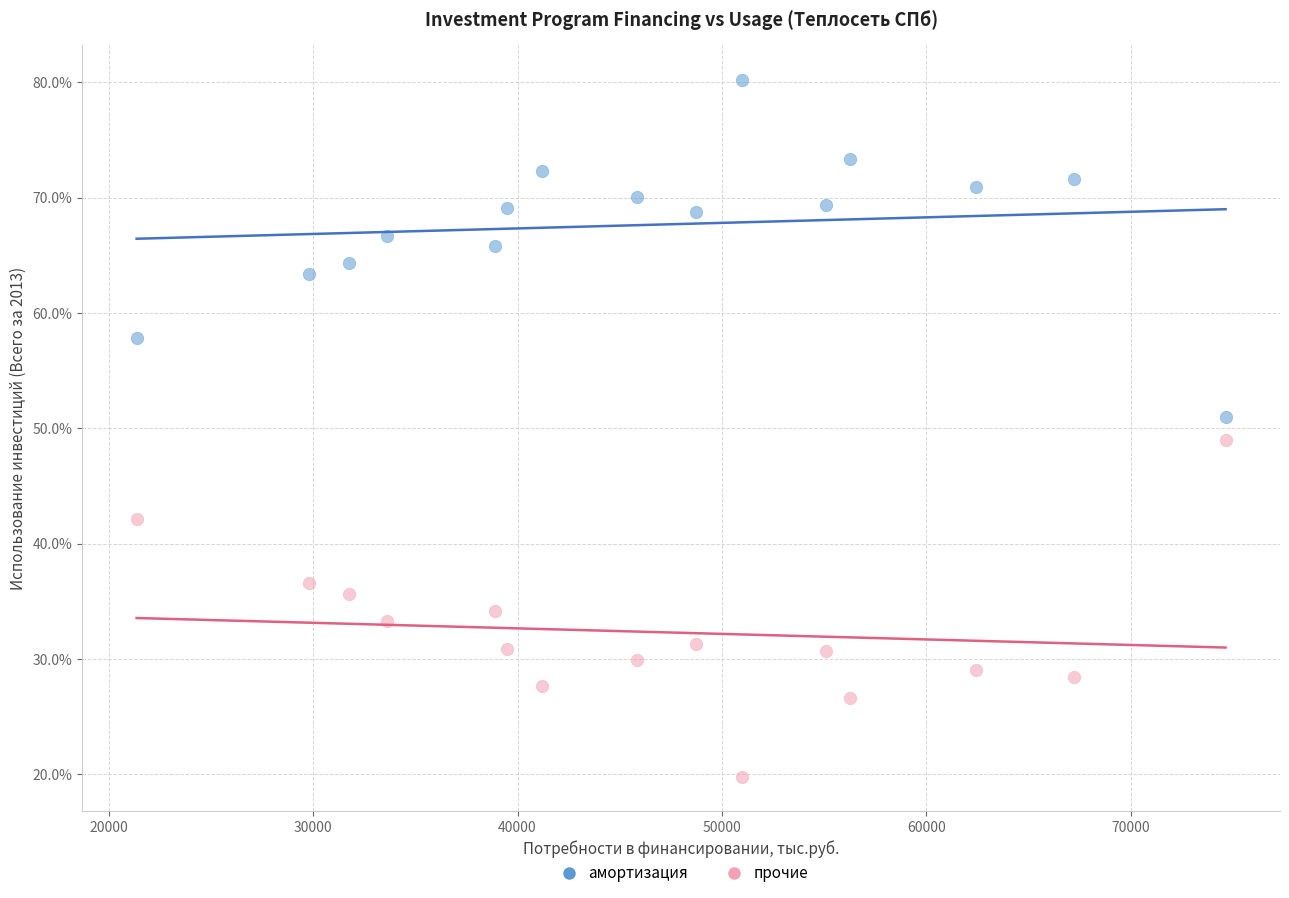

Which series reaches the minimum Y coordinate?

прочие